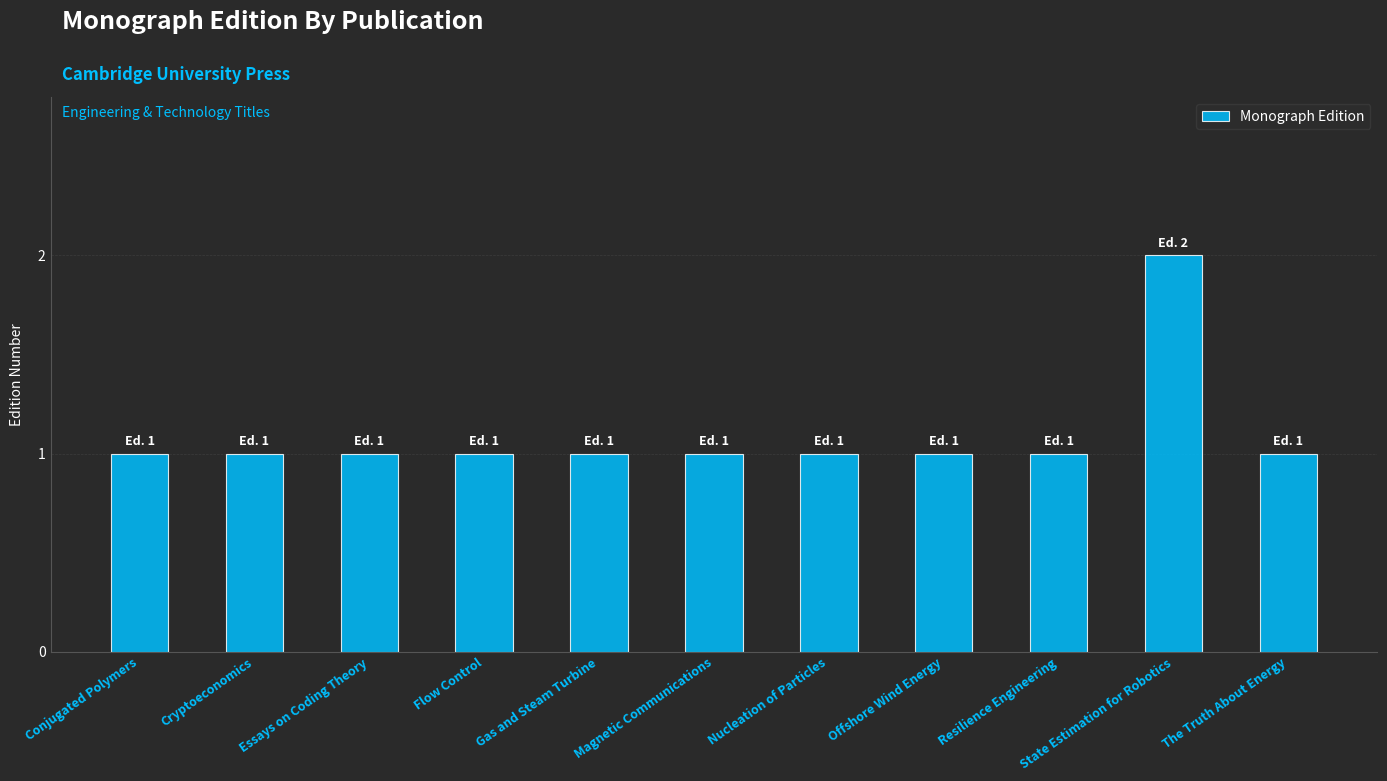

Count the values in the range 1 to 2.

11